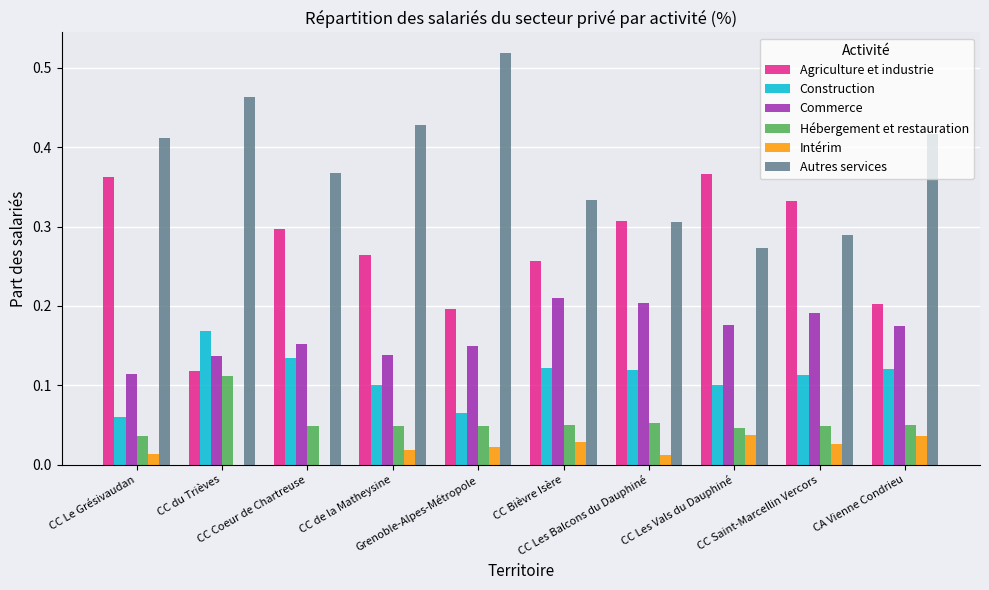

Which series has the largest total across all categories?

Autres services